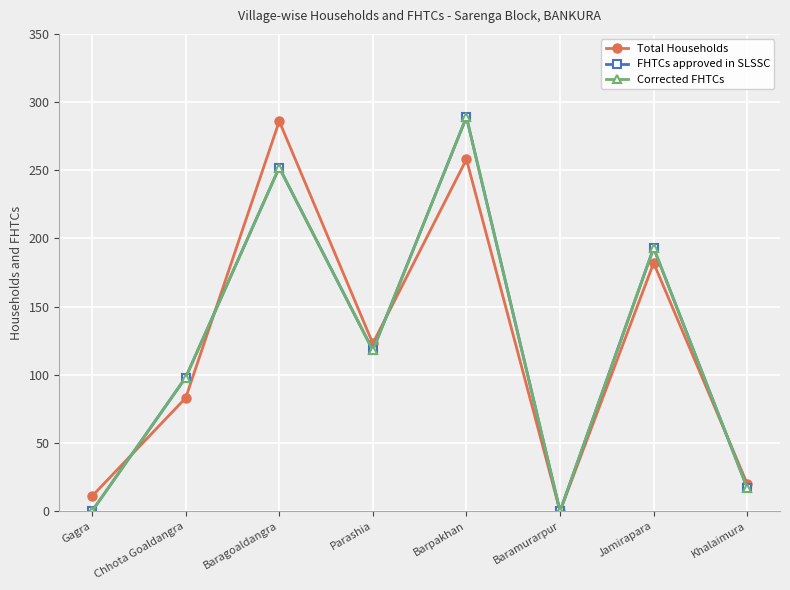

Reading left to right, list all the values displayed in this chart.

Total Households: 11	83	286	123	258	0	182	20
FHTCs approved in SLSSC: 0	98	252	118	289	0	193	17
Corrected FHTCs: 0	98	252	118	289	0	193	17